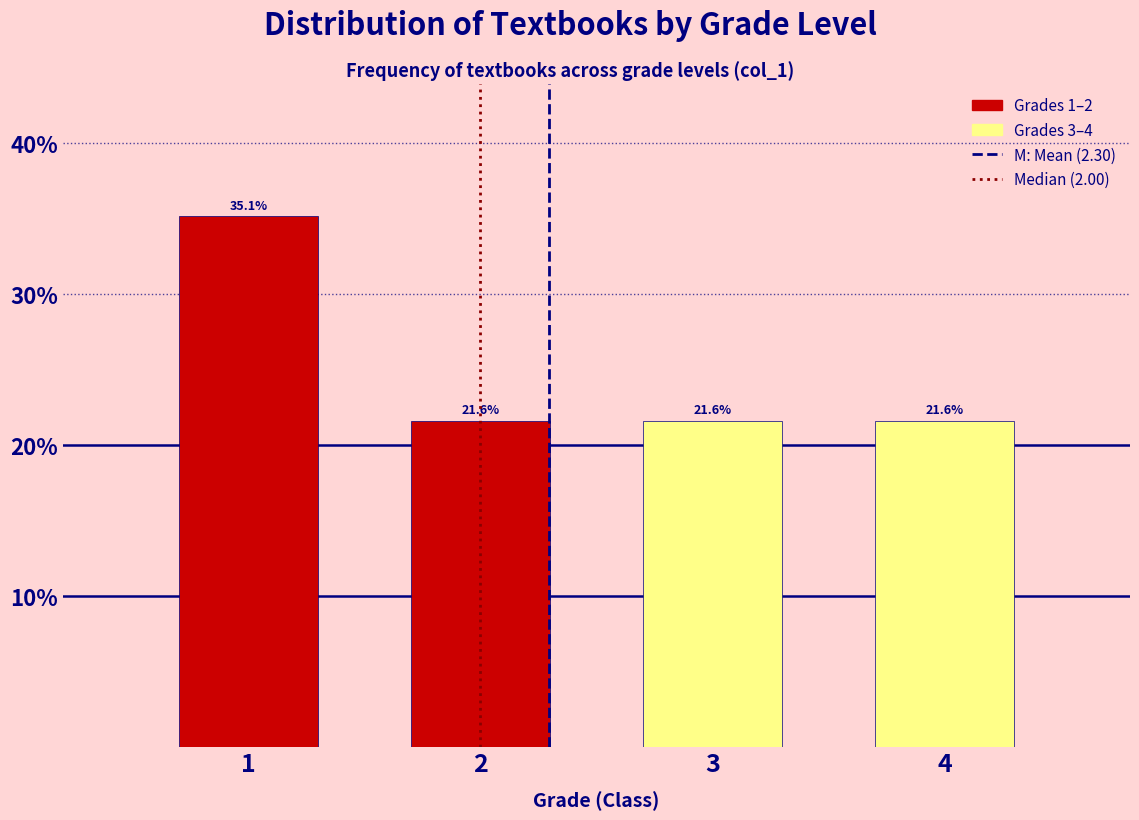

Reading left to right, list all the values displayed in this chart.

35.1	21.6	21.6	21.6